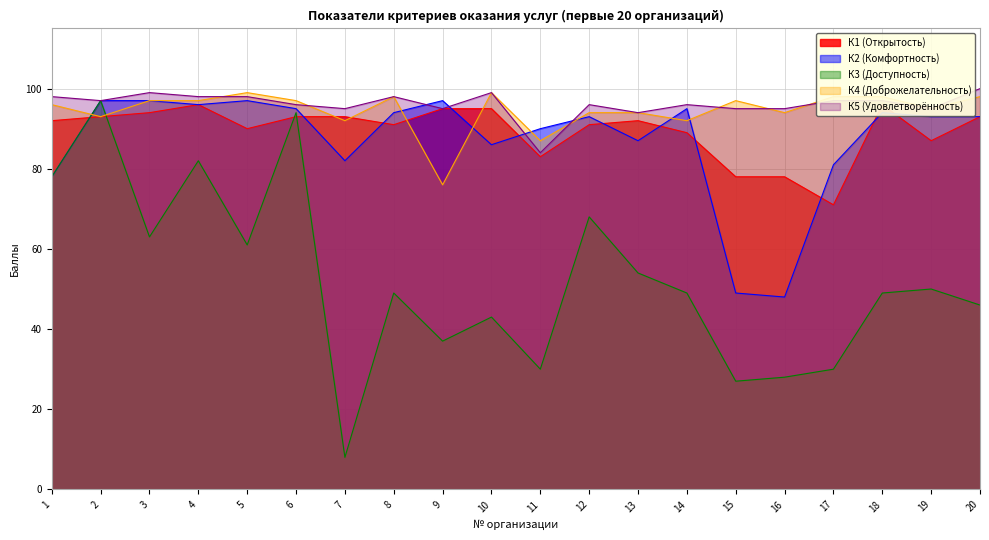

True or false: К1 (Открытость) and К5 (Удовлетворённость) intersect in this chart.

False